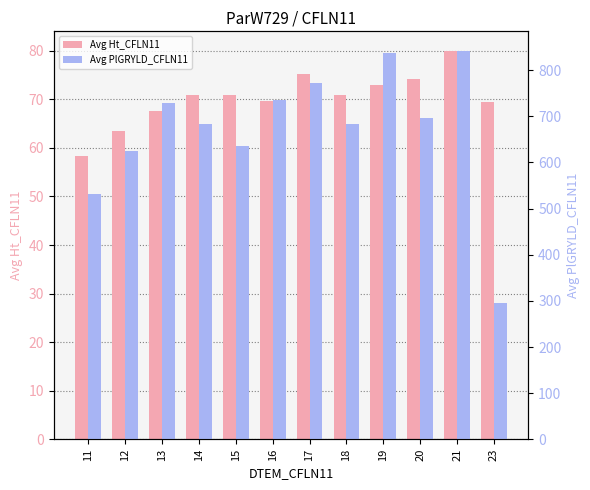

What is the sum of the Avg Ht_CFLN11 values at 12 and 20?

137.6